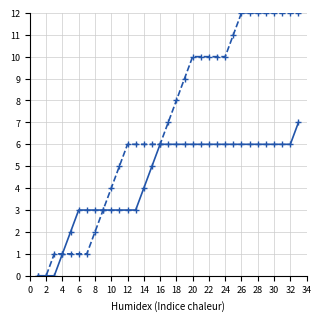

What is the maximum value shown in the chart?

12